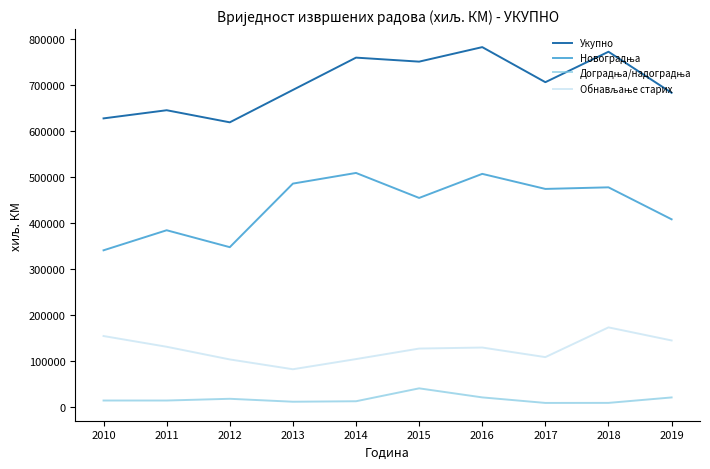

Between 2011 and 2016, which series saw the biggest shift?

Укупно